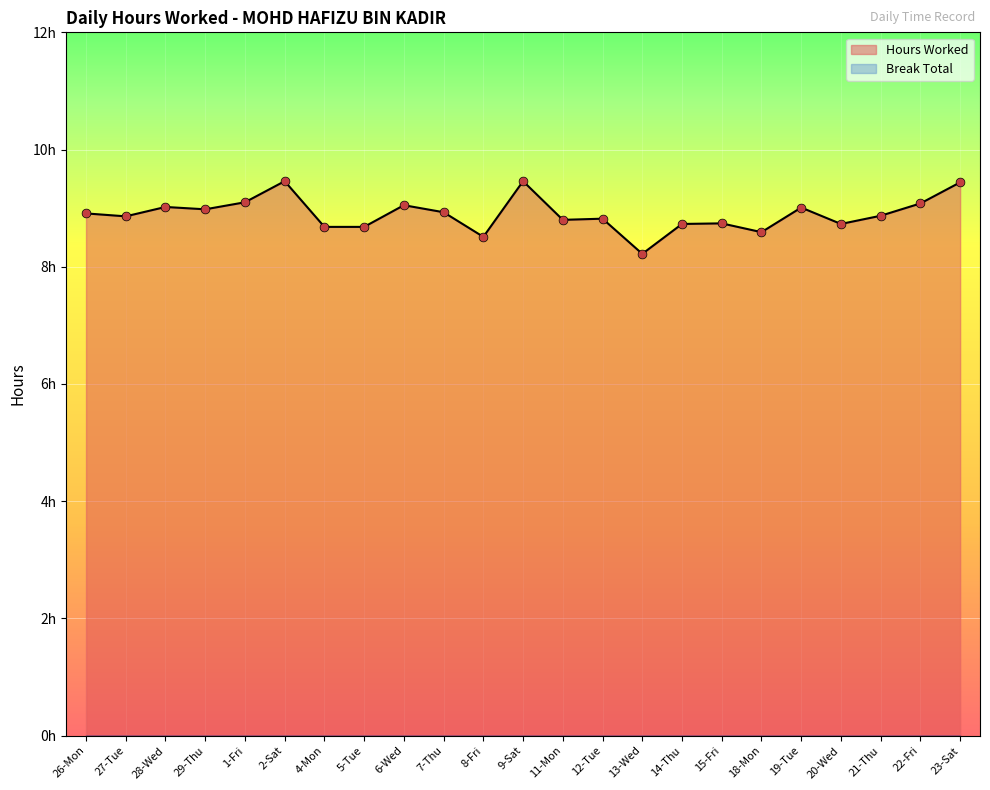

What is the change in value from 28-Wed to 15-Fri?

-0.3